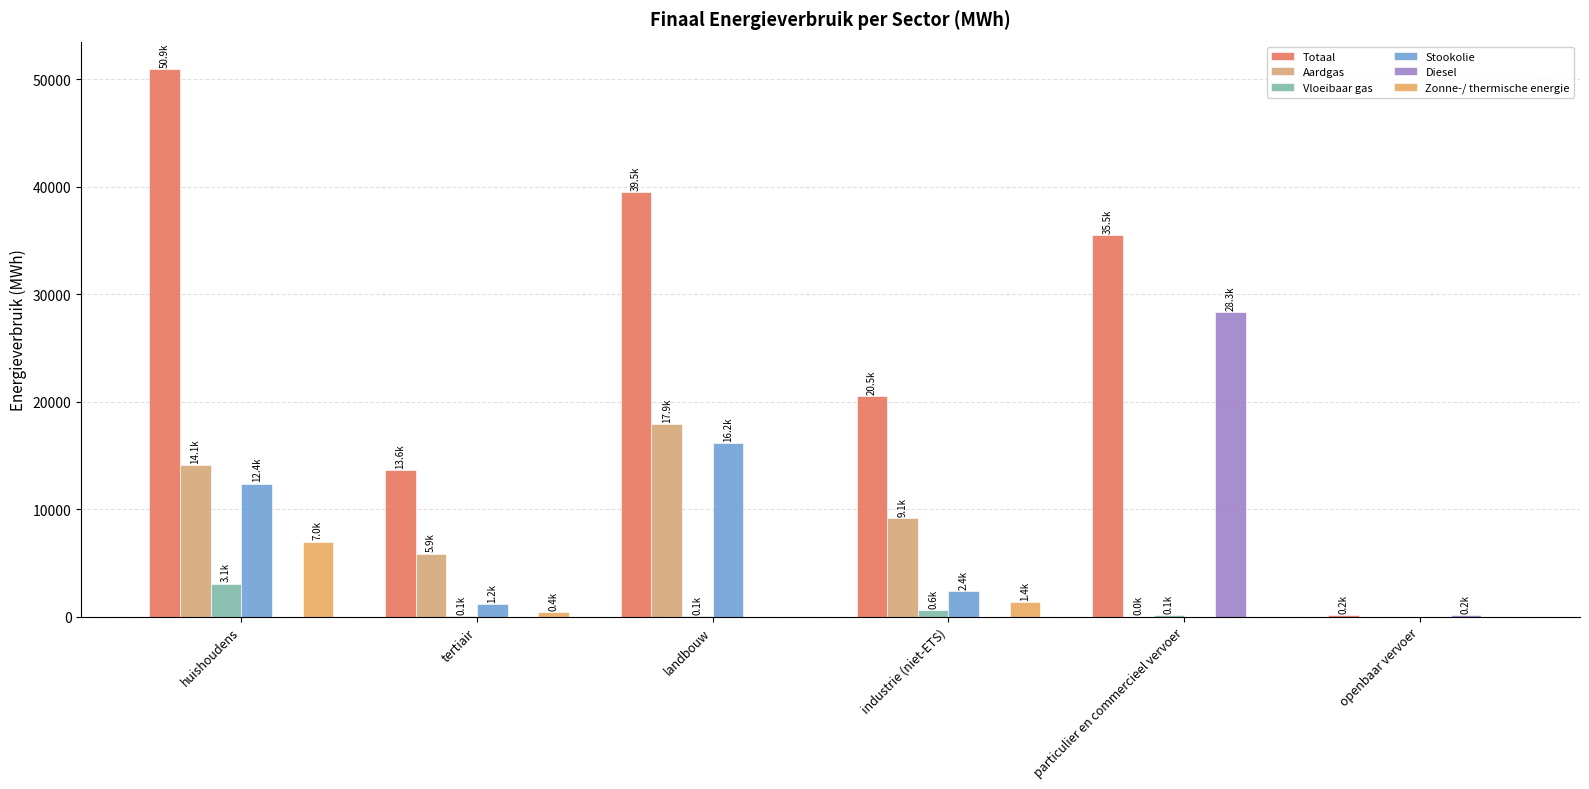

Reading right to left, transcribe all the data shown in this chart.

Totaal: 161.3	35475.7	20528.7	39523.4	13649.7	50937.6
Aardgas: 0.0	3.7	9137.2	17867.6	5851.2	14118.2
Vloeibaar gas: 0.0	111.1	568.4	59.0	72.9	3070.2
Stookolie: 0.0	0.0	2394.3	16161.5	1158.8	12365.3
Diesel: 154.4	28331.9	0.0	0.0	0.0	0.0
Zonne-/ thermische energie: 0.0	0.0	1357.4	0.0	427.1	6975.7